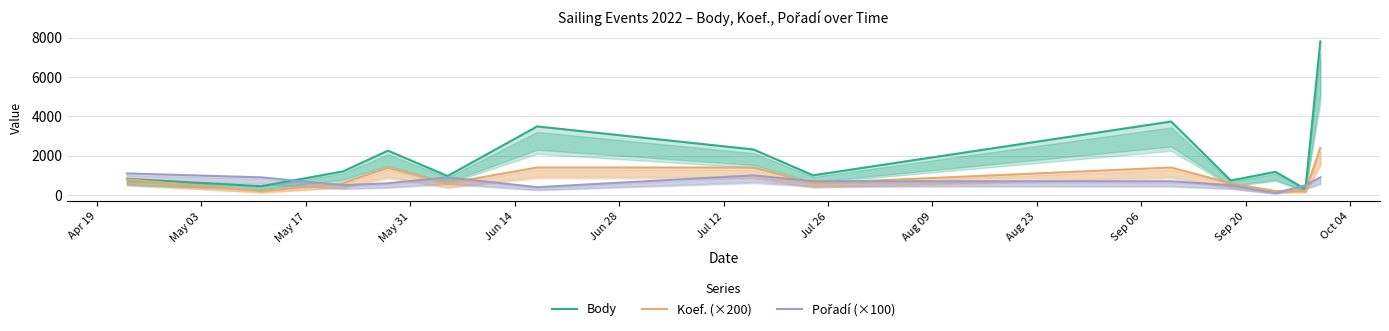

What is the average value of the Koef. (×200) series?

908